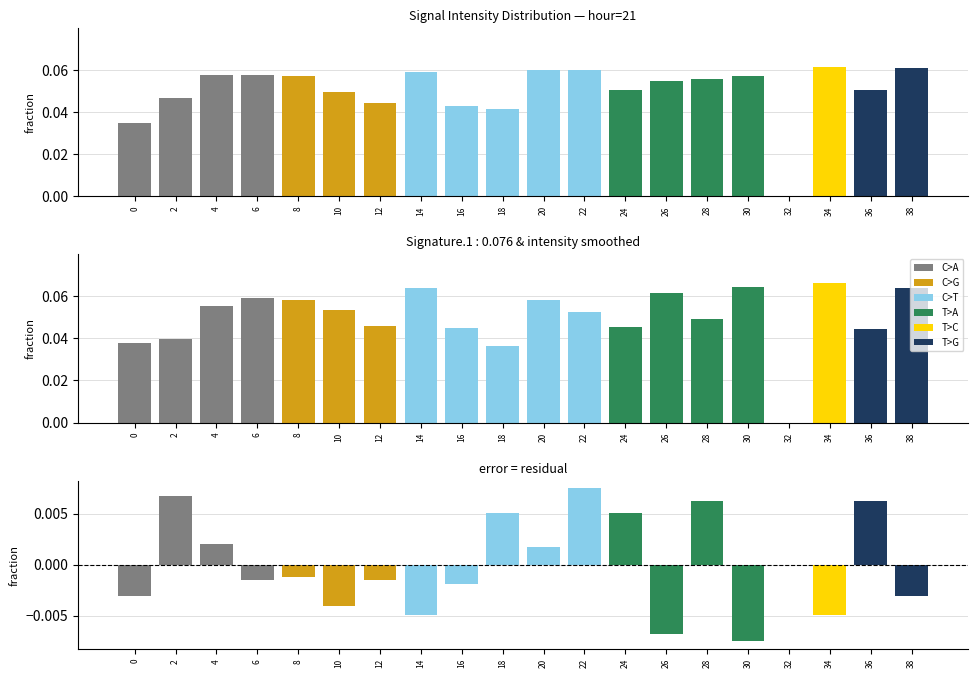

What is the value of the intensity(dBm) bar at the 14th from the left?

0.1